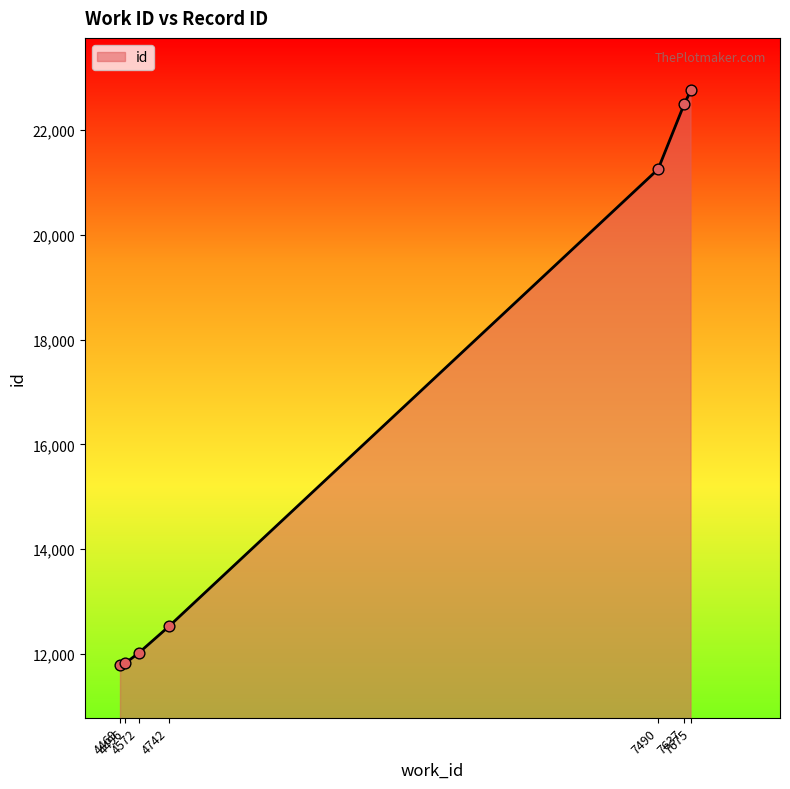

Approximately how many times larger is the value at 4496 compared to 4572?

1.0